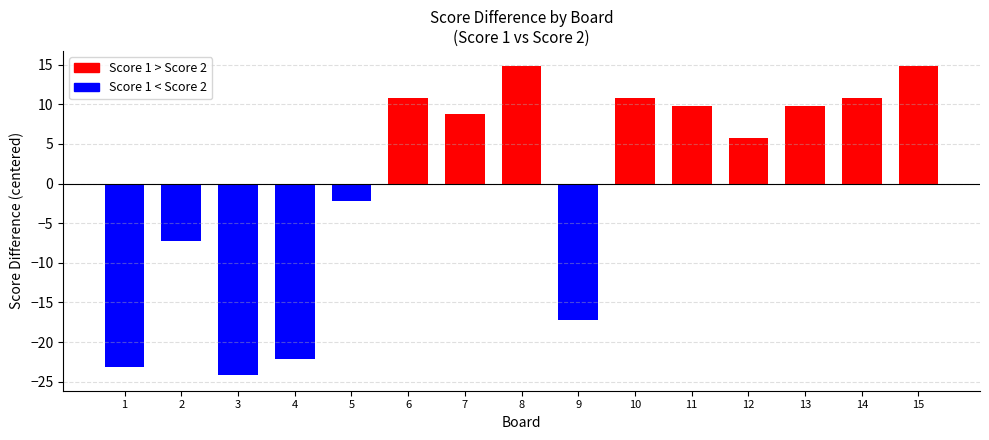

How many data points in Score 1 are less than 24?

7